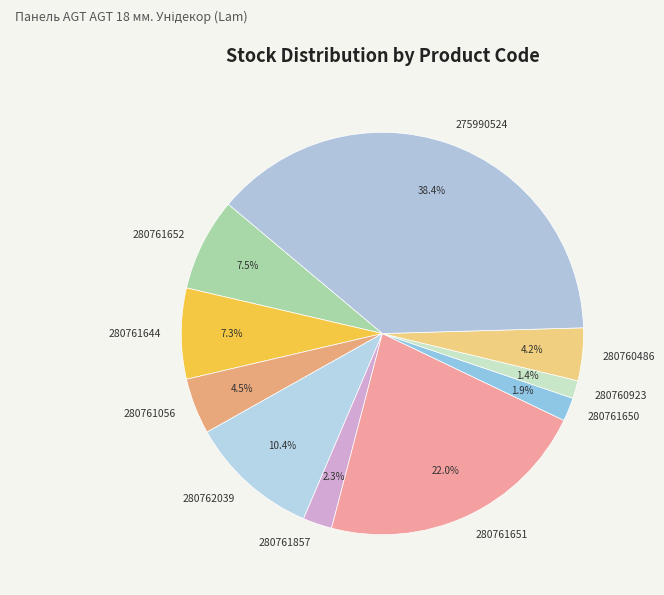

What percentage is the 275990524 slice, to the nearest percent?

38%